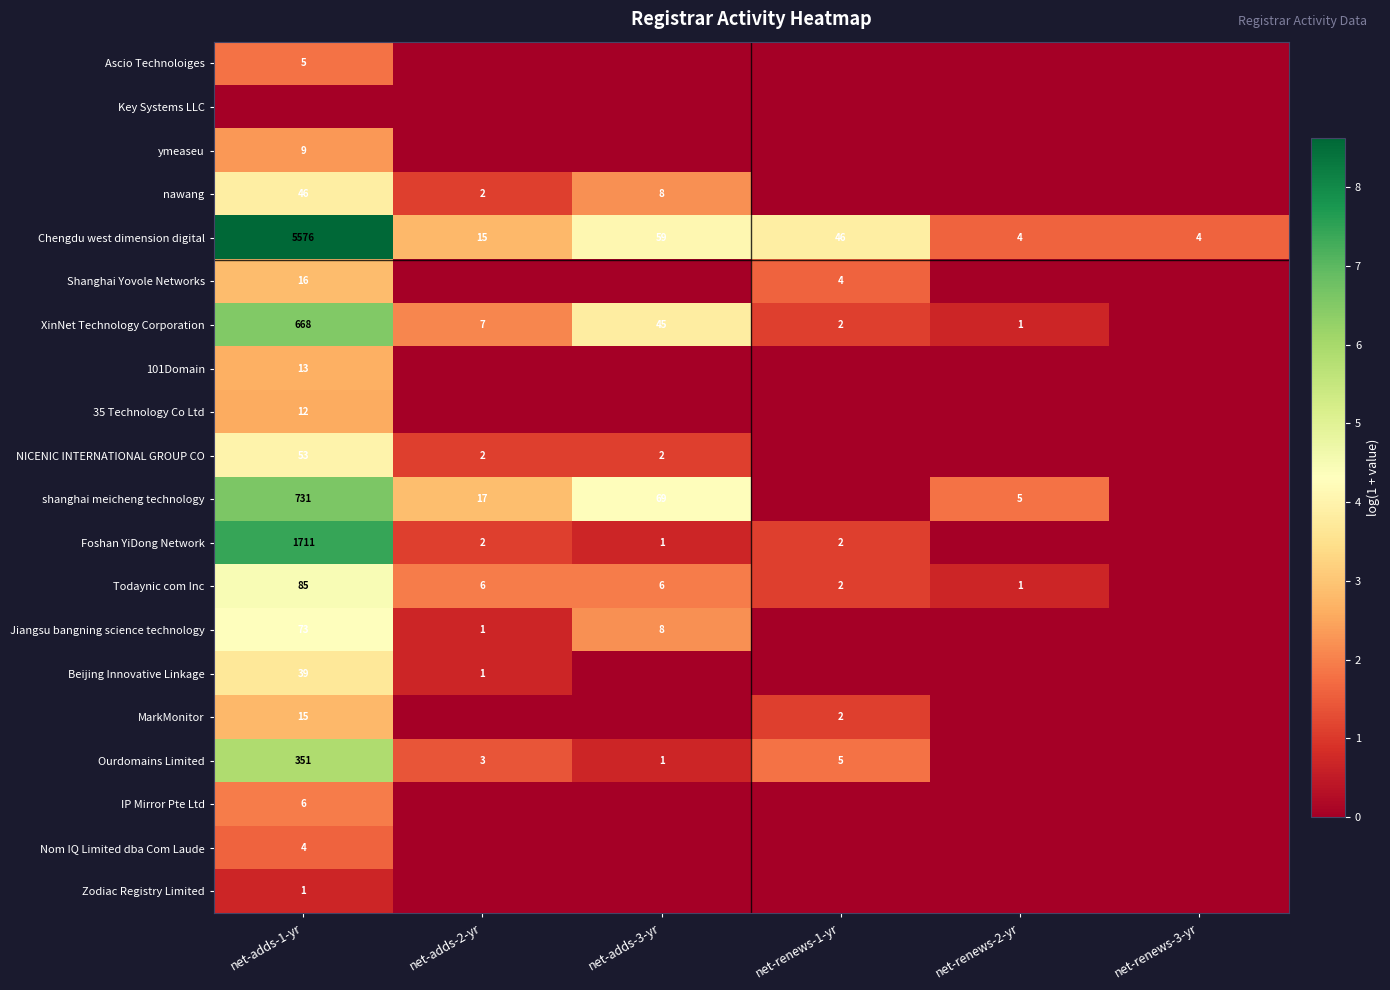

Is it true that shanghai meicheng technology equals 23 at net-adds-2-yr?

False